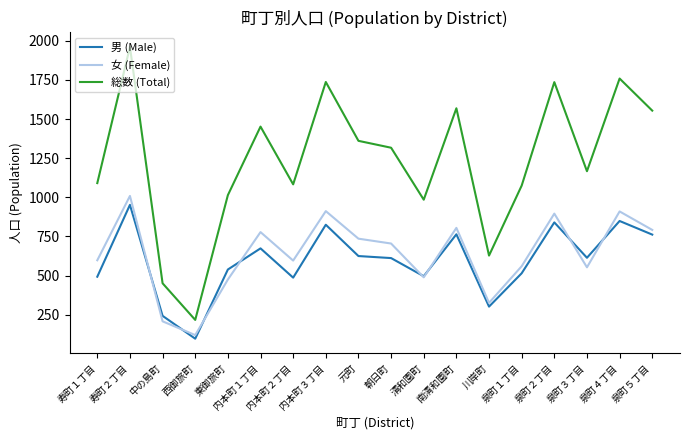

Rank the series at 内本町２丁目 from highest to lowest value.

総数 (Total), 女 (Female), 男 (Male)